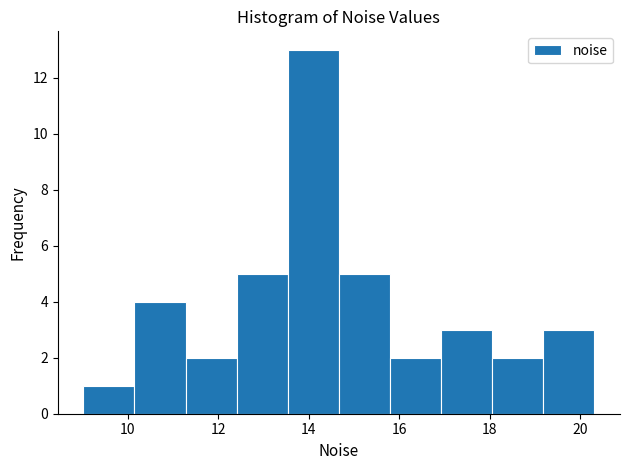

Reading left to right, transcribe this chart: for each bar, give the range it covers on the x-axis and its height. Neither the bar edges nor the heights are printed on the chart, so give them approximately, as read against the axes.

9.0 to 10.2: 1
10.2 to 11.2: 4
11.2 to 12.4: 2
12.4 to 13.6: 5
13.6 to 14.6: 13
14.6 to 15.8: 5
15.8 to 17.0: 2
17.0 to 18.0: 3
18.0 to 19.2: 2
19.2 to 20.4: 3